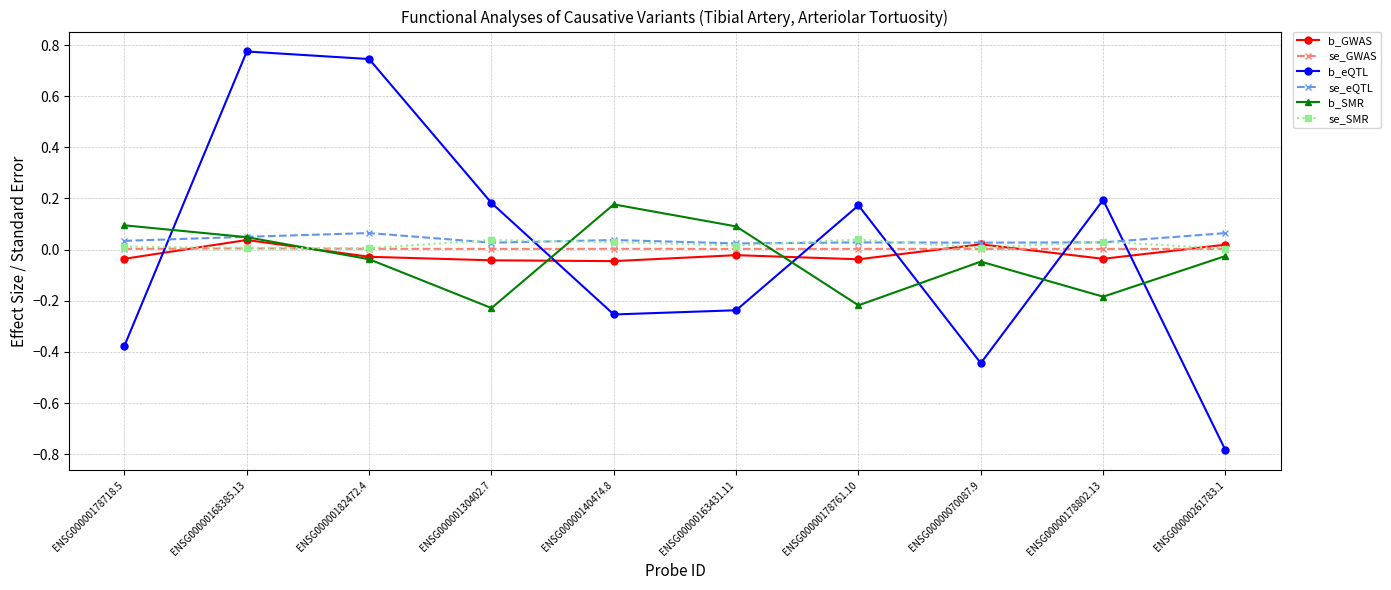

Is it true that se_GWAS equals 0.0 at ENSG00000168385.13?

True